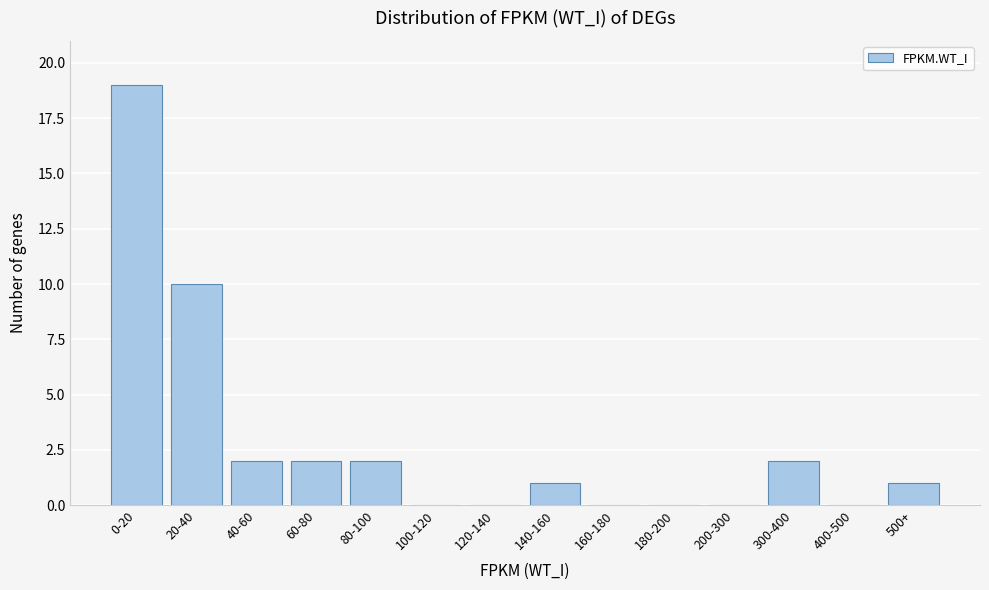

Reading left to right, what are all the values shown in this chart?

0-20=19	20-40=10	40-60=2	60-80=2	80-100=2	100-120=0	120-140=0	140-160=1	160-180=0	180-200=0	200-300=0	300-400=2	400-500=0	500+=1